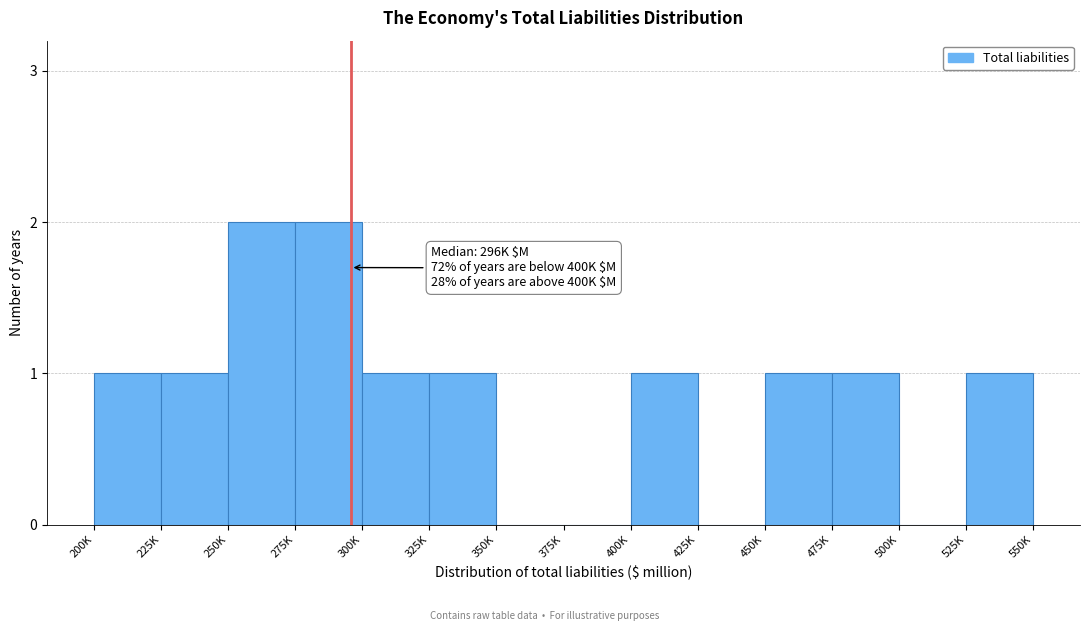

Reading right to left, transcribe all the data shown in this chart.

525K=1	500K=0	475K=1	450K=1	425K=0	400K=1	375K=0	350K=0	325K=1	300K=1	275K=2	250K=2	225K=1	200K=1